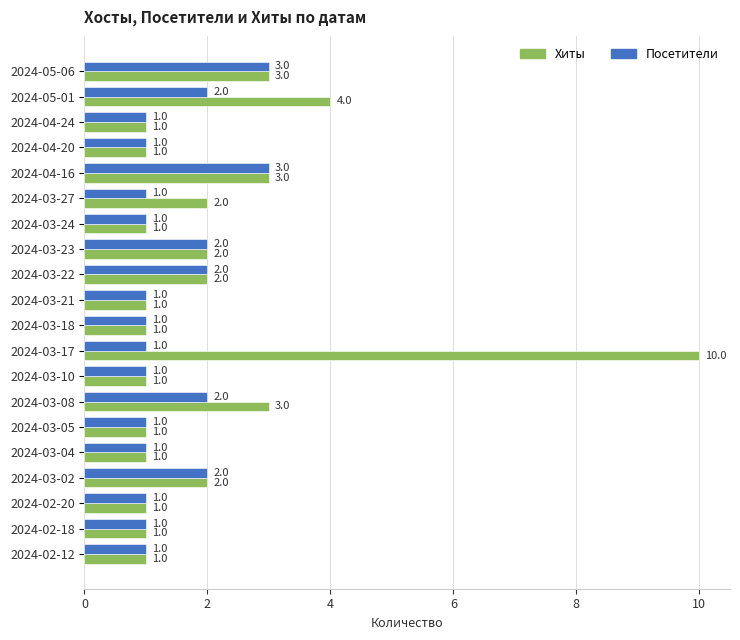

Count the Хиты values in the range 1 to 3.

18